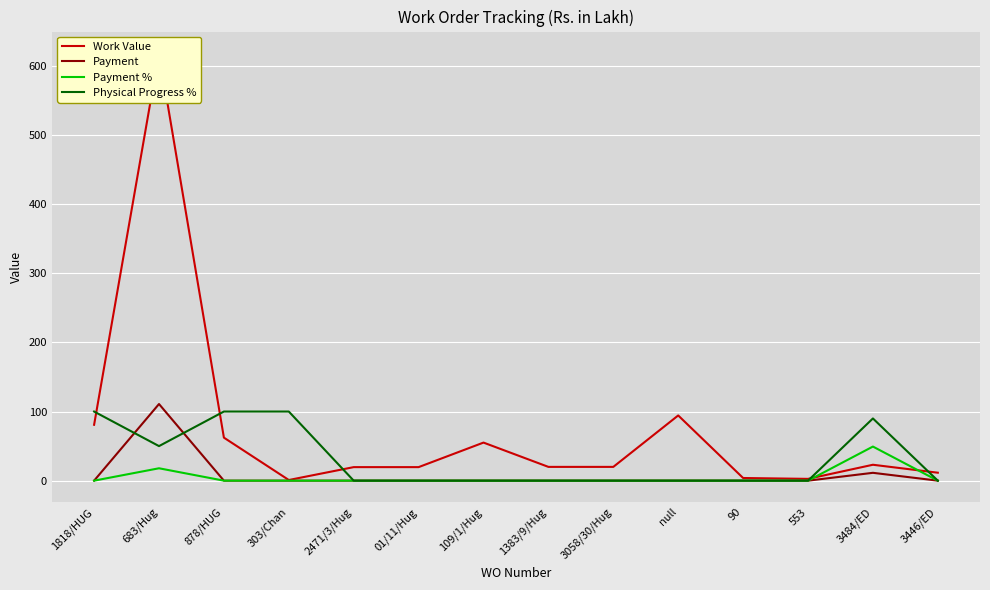

What is the label of the 1st point from the left?

1818/HUG